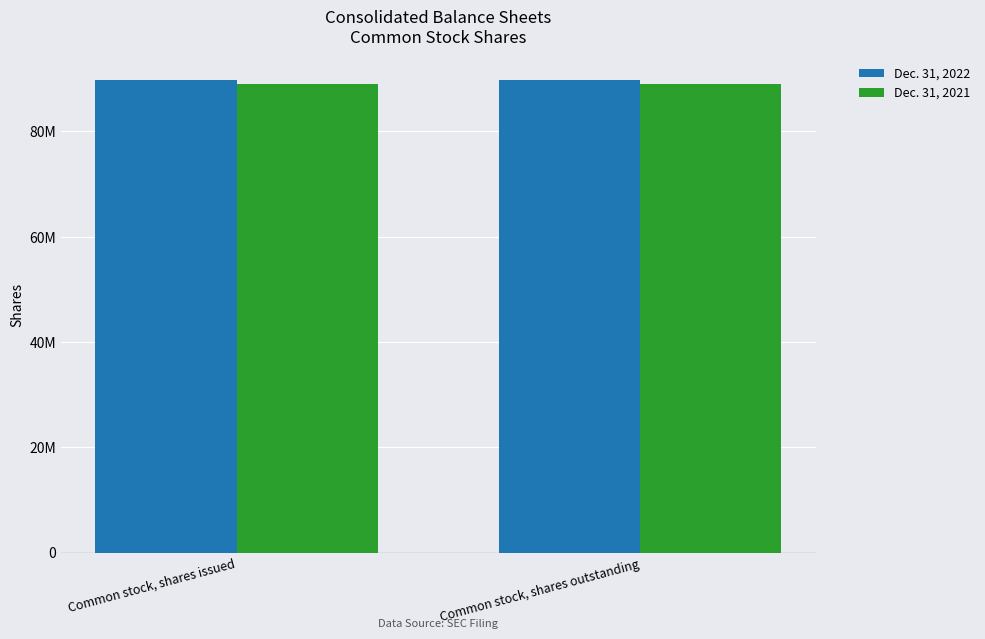

What are all the series names shown in the legend?

Dec. 31, 2022, Dec. 31, 2021